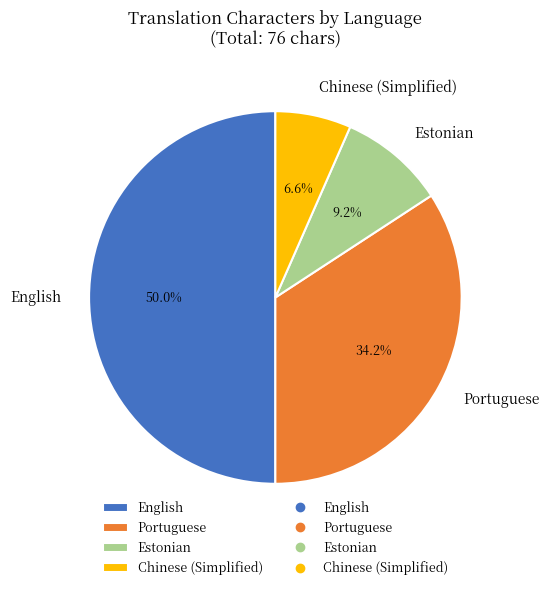

Do Chinese (Simplified) and Estonian together represent more than half of the pie?

No